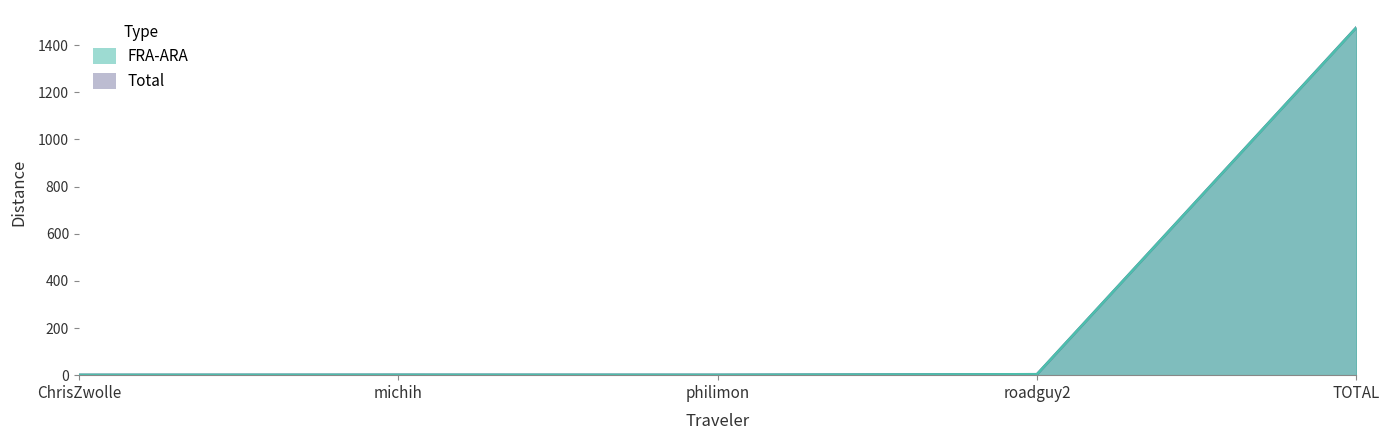

The FRA-ARA series shows 1.5 at philimon. True or false?

True